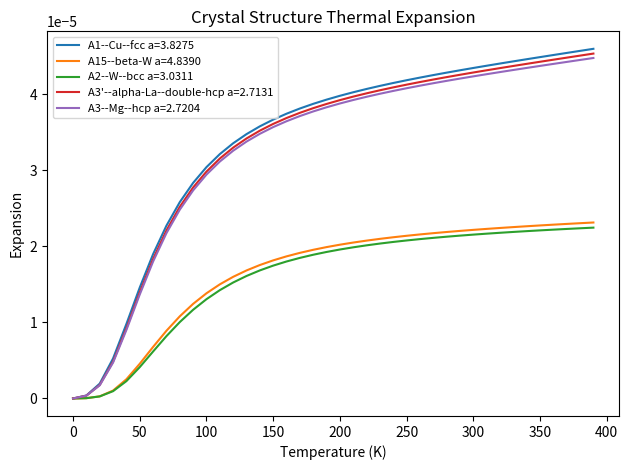

Which series has the widest spread of values?

A1--Cu--fcc a=3.8275